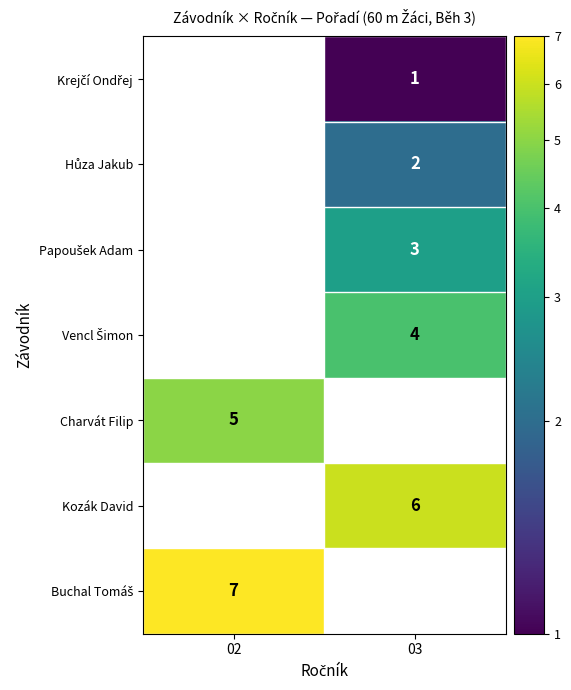

What is the difference between the maximum and minimum values in the Kozák David series?

6